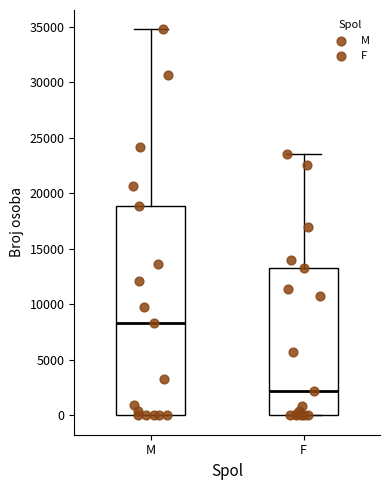

Which box's median line is the highest?

M